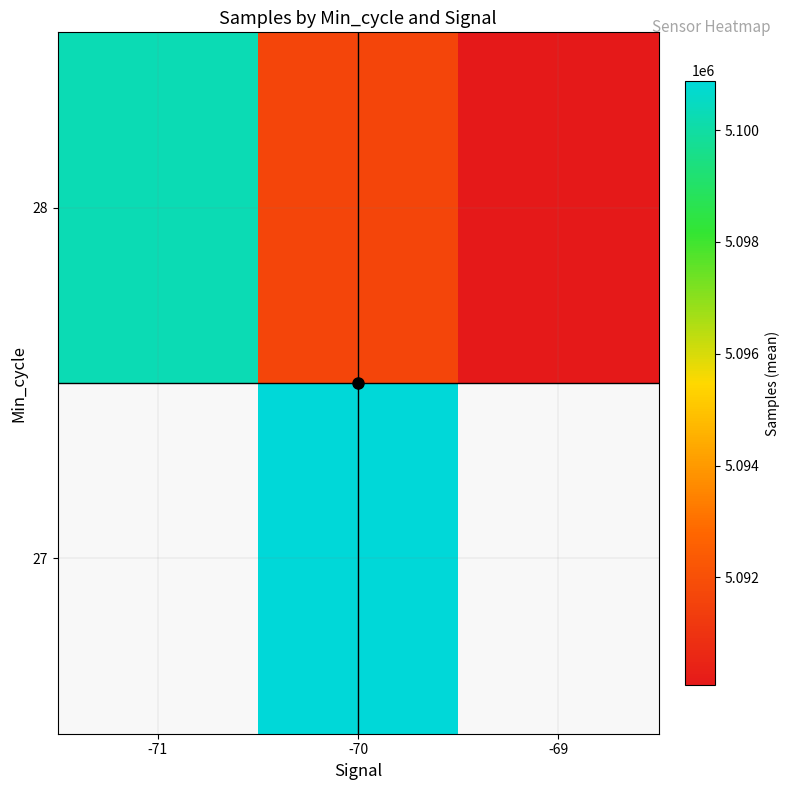

How many values in the 28 series are below 5091651?

1